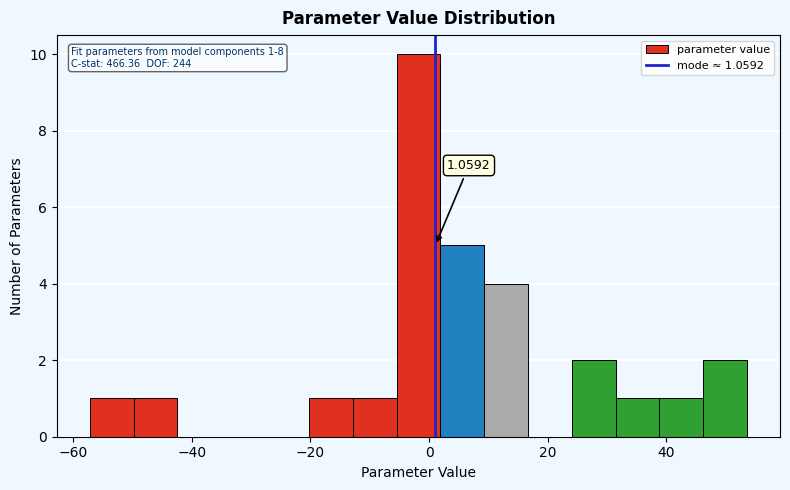

Read against the x-axis, roughly where is the centre of the tallest bar?

-2